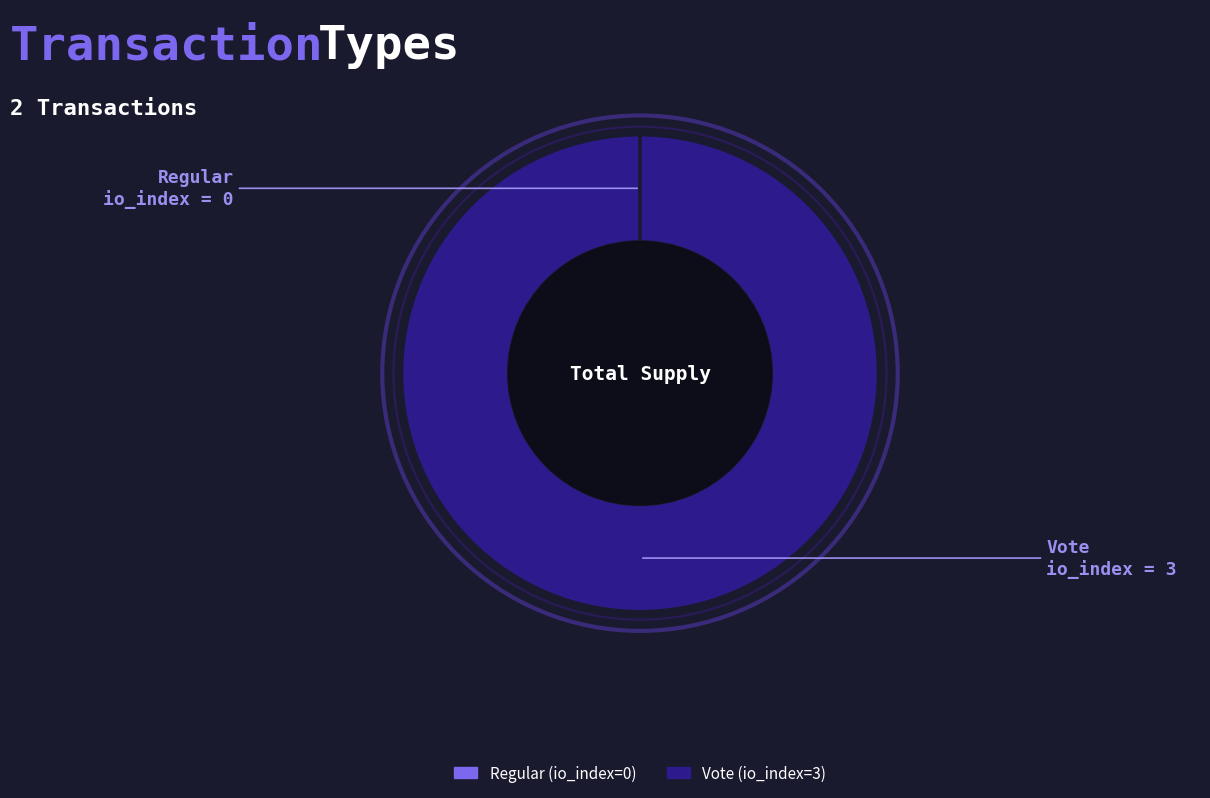

Is it true that Vote (io_index=3) is 100% of the pie?

True